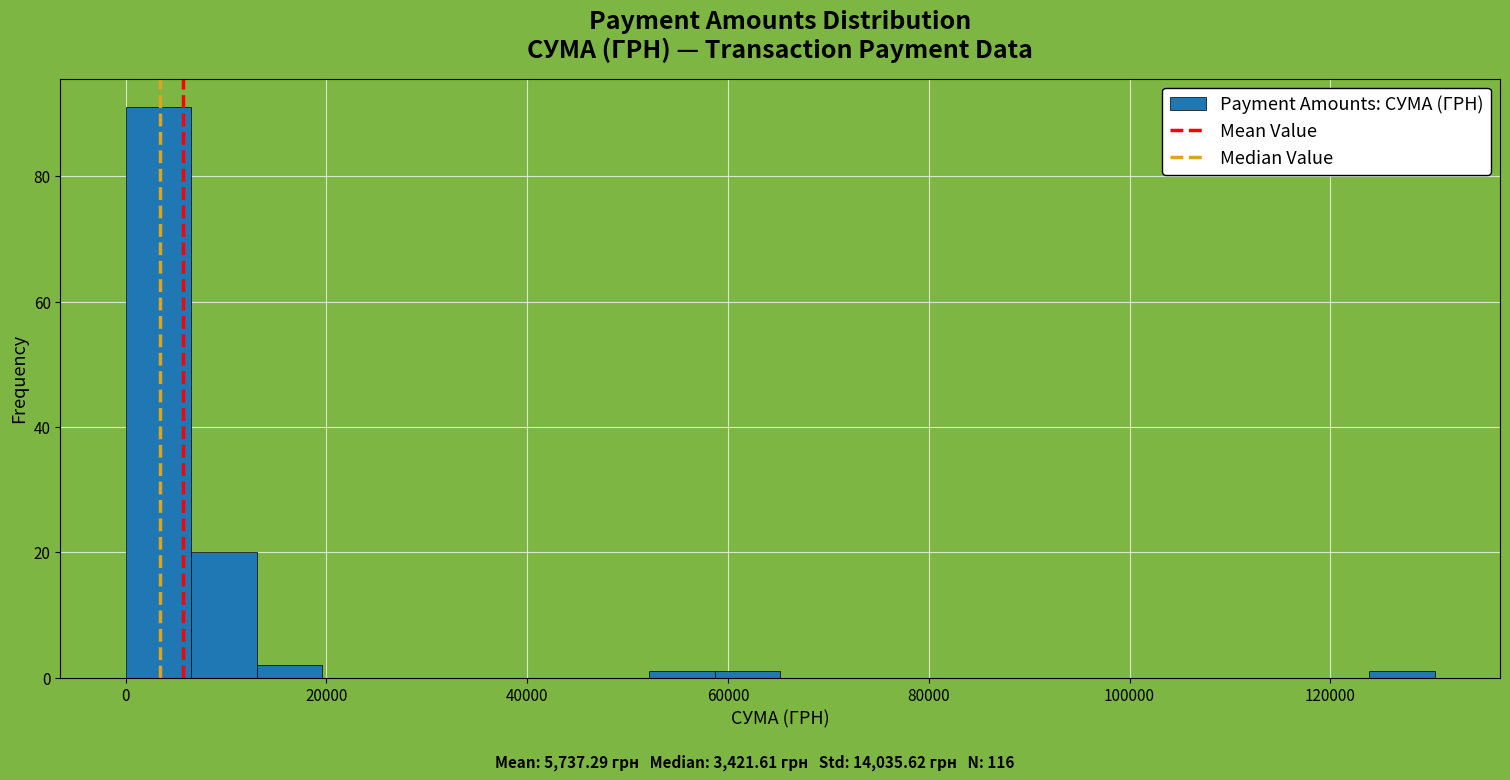

Read against the x-axis, roughly where is the centre of the tallest bar?

4000